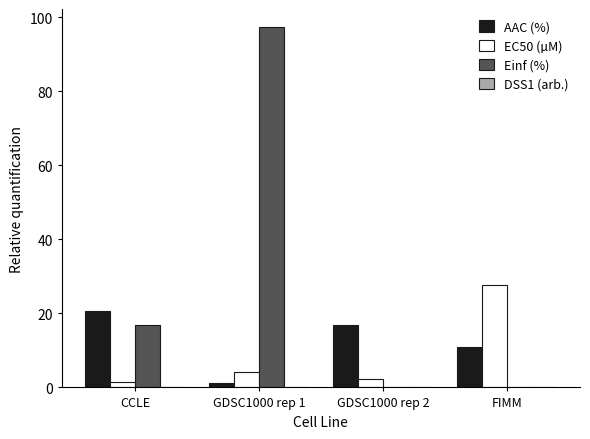

Which series changed the most between GDSC1000 rep 1 and FIMM?

Einf (%)